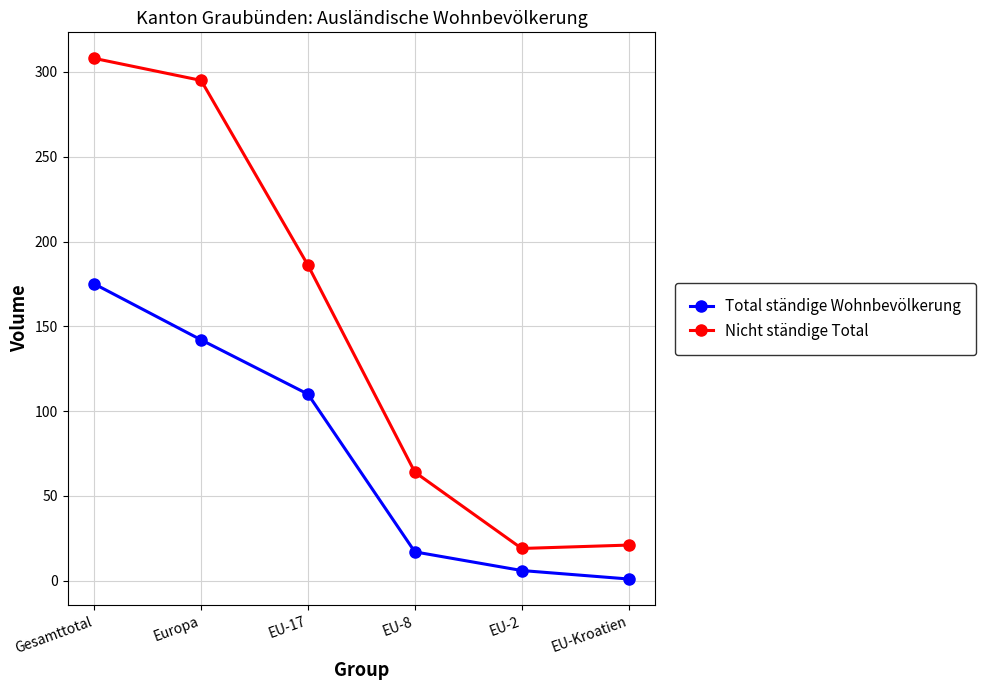

How many series are shown in this chart?

2